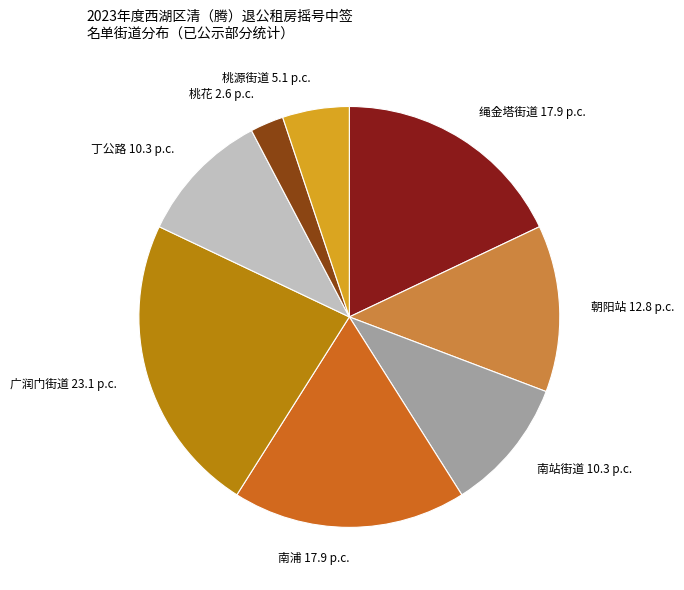

Is there any slice that represents more than half of the pie?

No